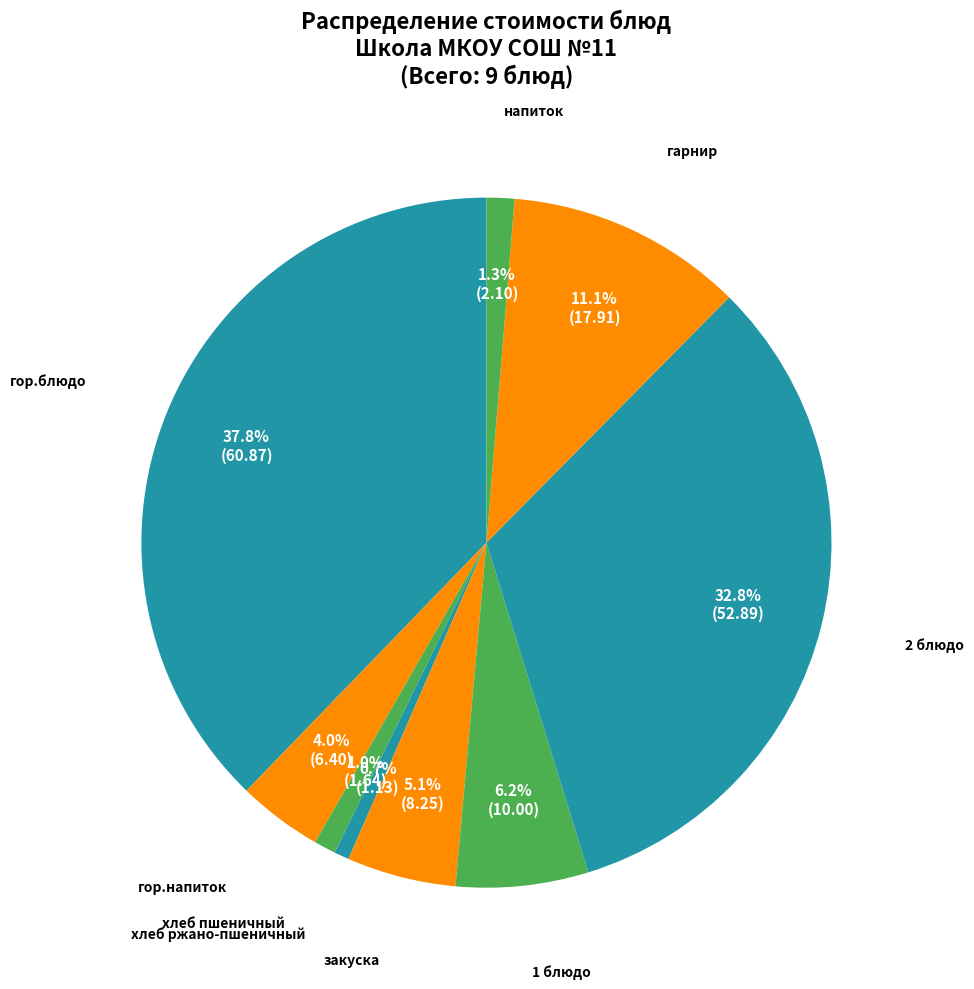

Which category has the biggest portion of the pie?

гор.блюдо